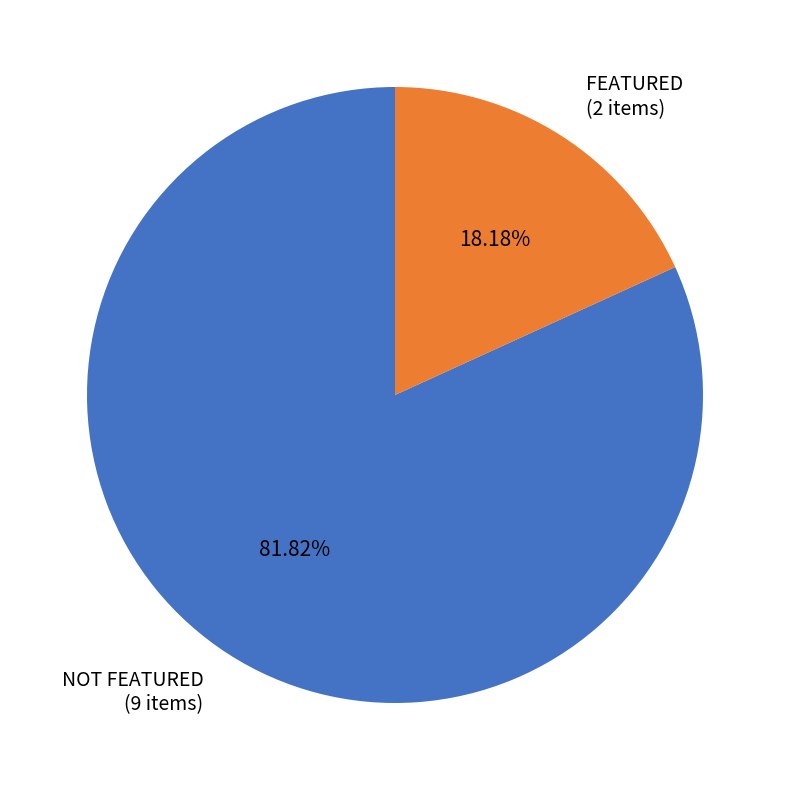

What is the largest slice in the pie chart?

NOT FEATURED